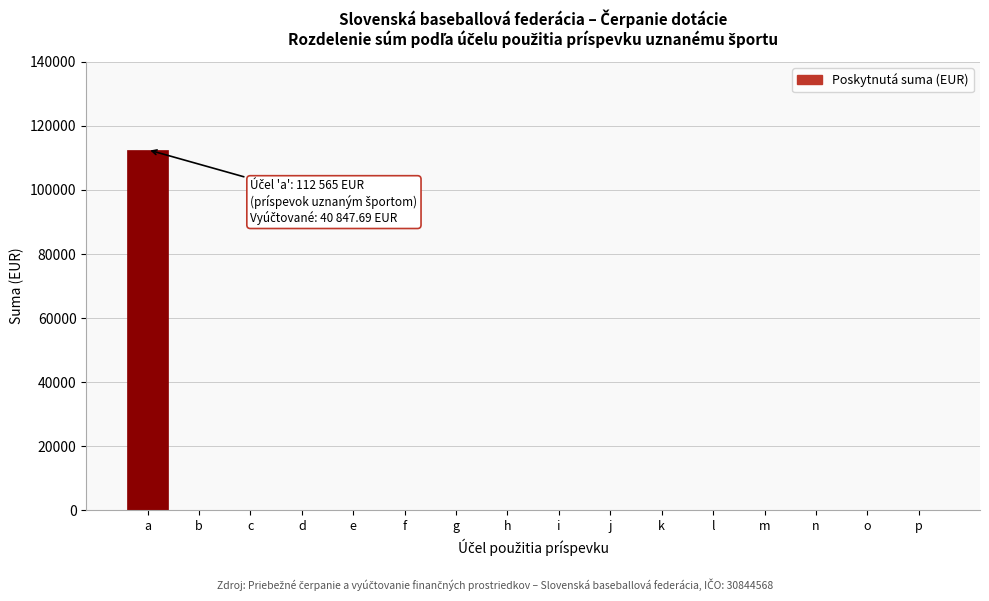

Reading left to right, what are all the values shown in this chart?

a=112565	b=0	c=0	d=0	e=0	f=0	g=0	h=0	i=0	j=0	k=0	l=0	m=0	n=0	o=0	p=0